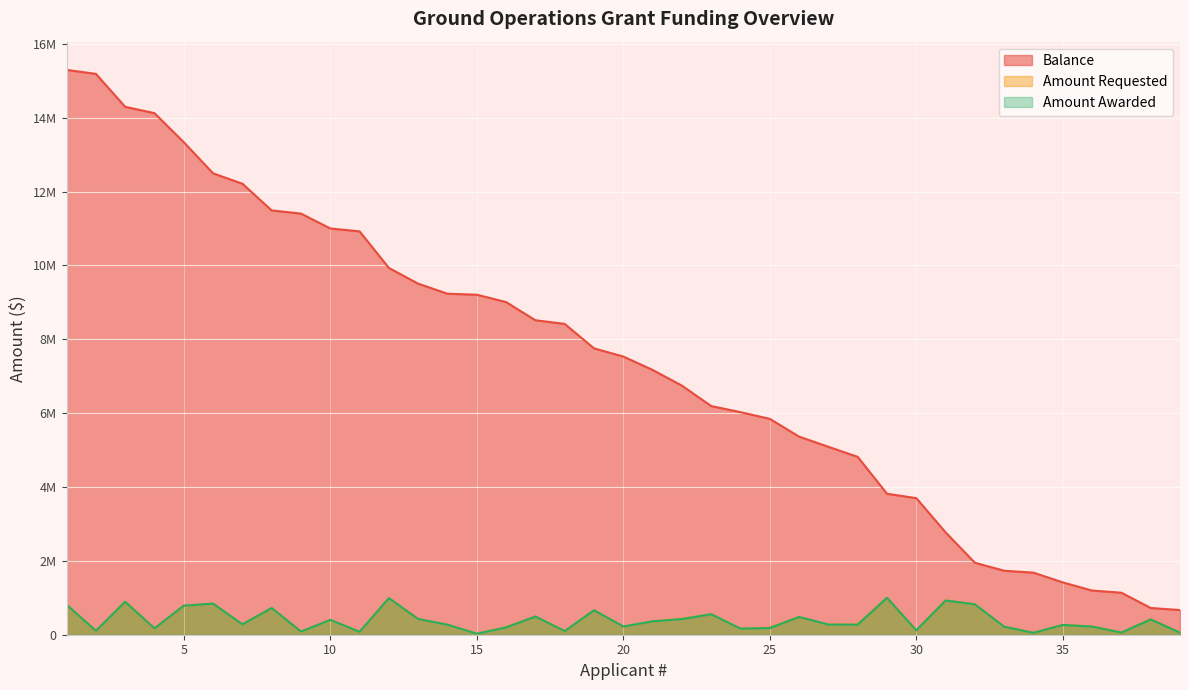

List the labels in order of Balance value, largest first.

1, 2, 3, 4, 5, 6, 7, 8, 9, 10, 11, 12, 13, 14, 15, 16, 17, 18, 19, 20, 21, 22, 23, 24, 25, 26, 27, 28, 29, 30, 31, 32, 33, 34, 35, 36, 37, 38, 39